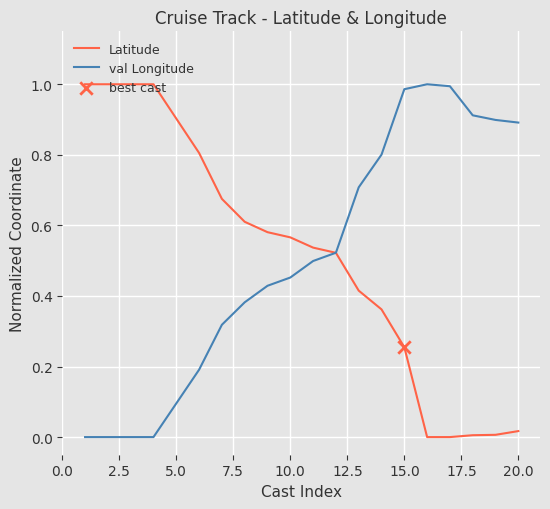

How many lines are shown in the chart?

2